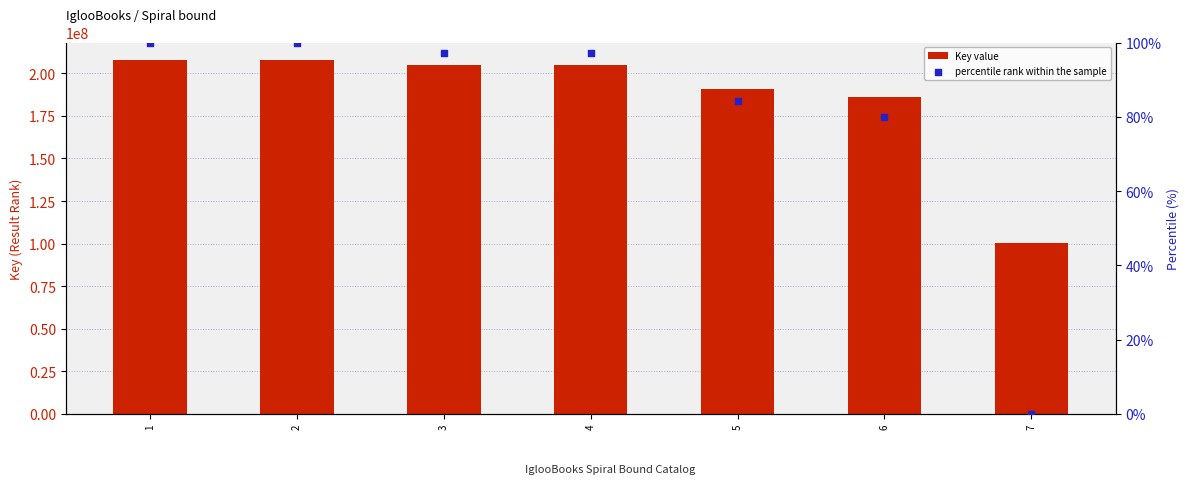

Which series has the largest total across all categories?

Key value